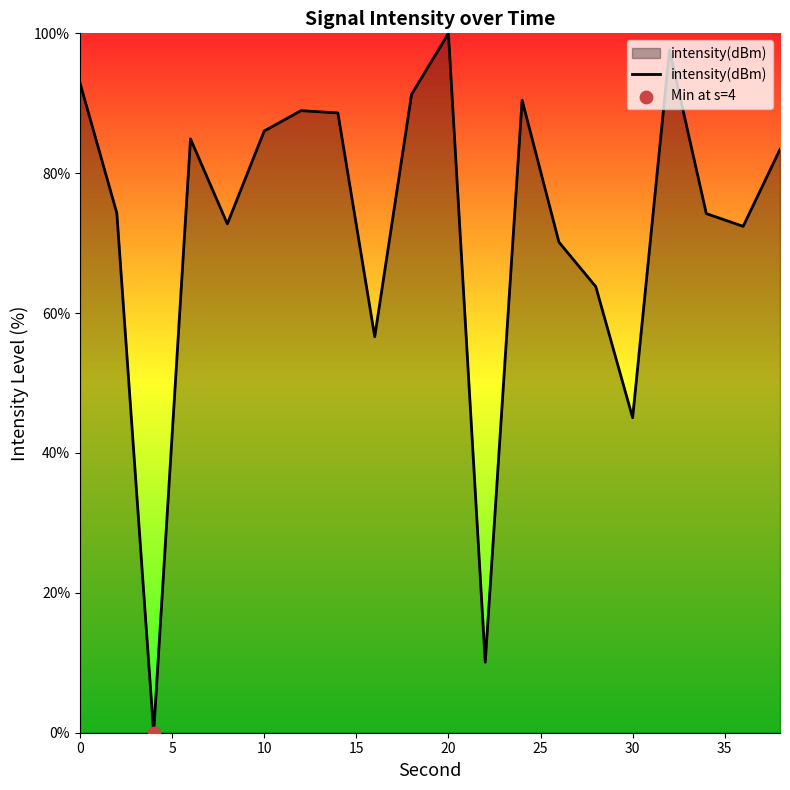

What is the greatest value displayed?

100.0